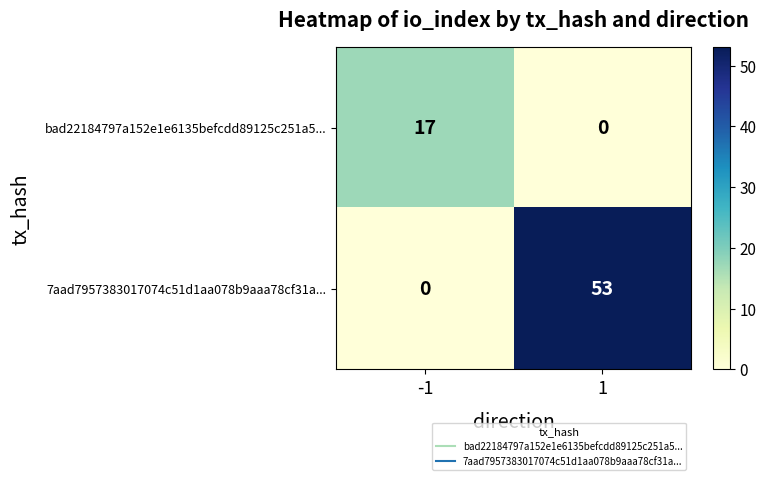

List the series in order of their overall mean, highest first.

7aad7957383017074c51d1aa078b9aaa78cf31a..., bad22184797a152e1e6135befcdd89125c251a5...